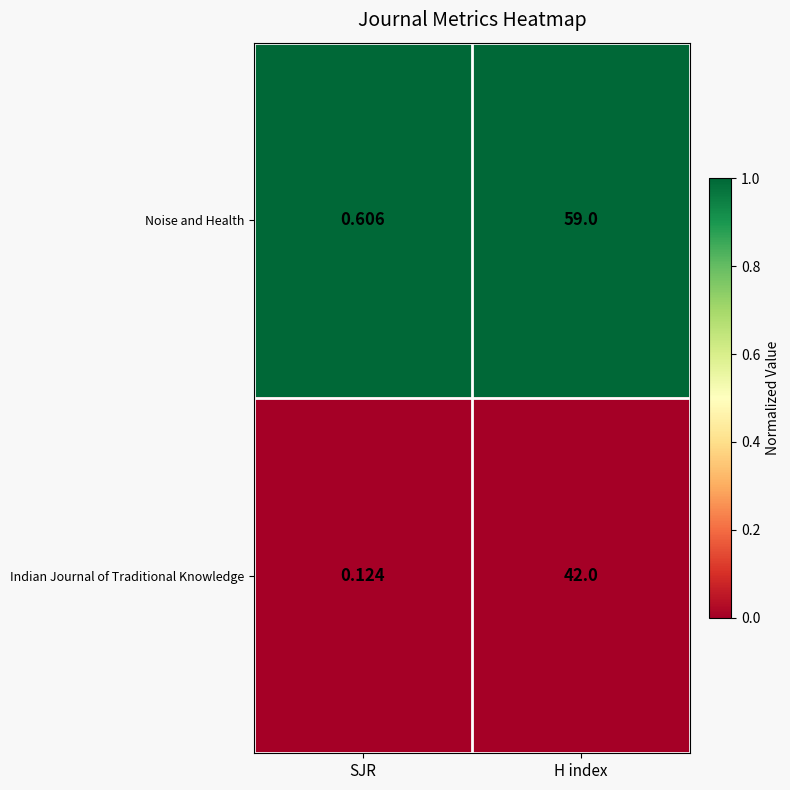

Which series has the largest range (max minus min)?

Noise and Health